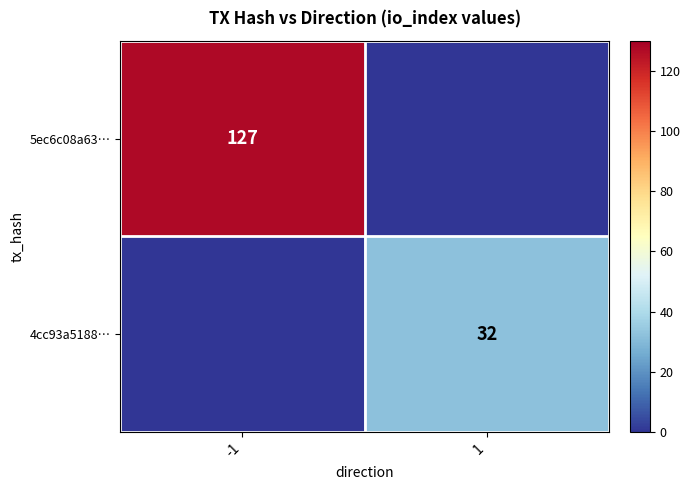

The 5ec6c08a63… series shows 193 at -1. True or false?

False